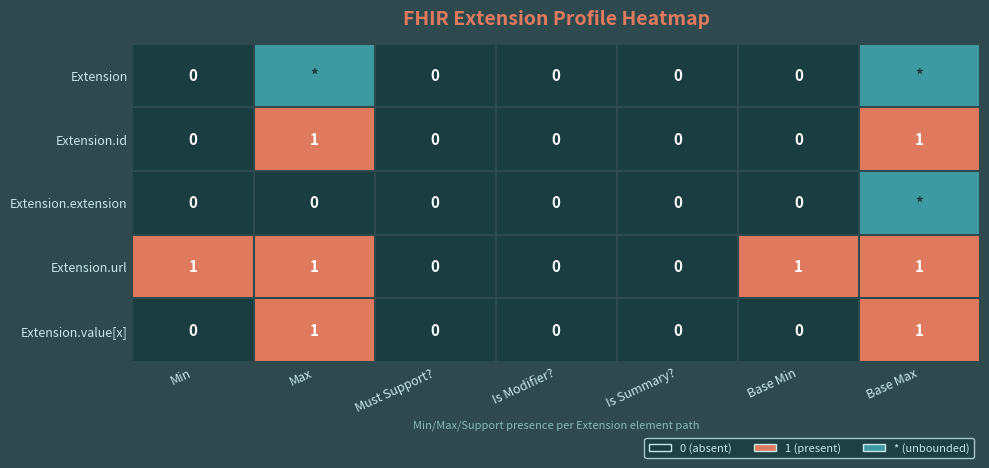

The value of Extension.id at Base Max is 2. True or false?

False